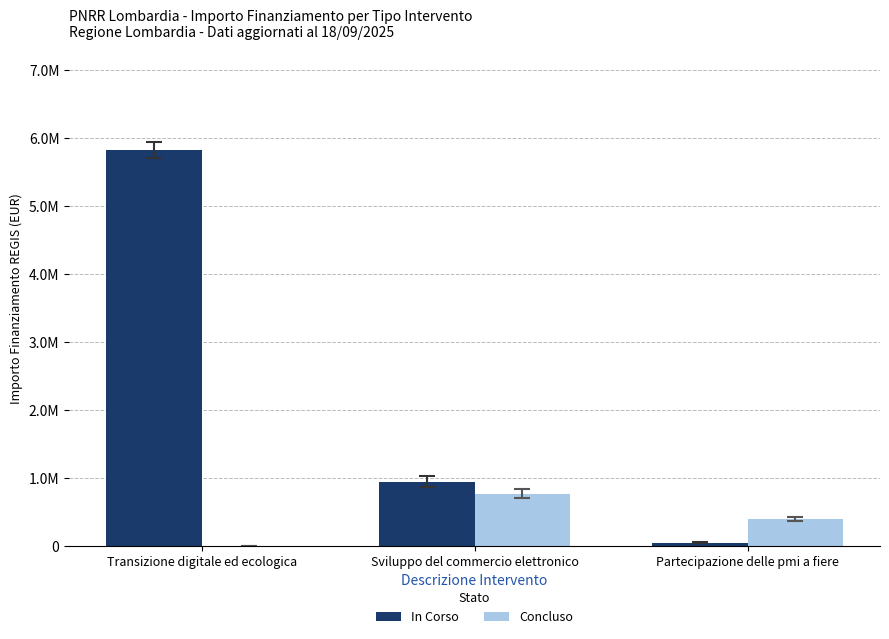

Reading left to right, list all the values displayed in this chart.

In Corso: Transizione digitale ed ecologica=5828800	Sviluppo del commercio elettronico=950000	Partecipazione delle pmi a fiere=50000
Concluso: Transizione digitale ed ecologica=0	Sviluppo del commercio elettronico=770000	Partecipazione delle pmi a fiere=400000